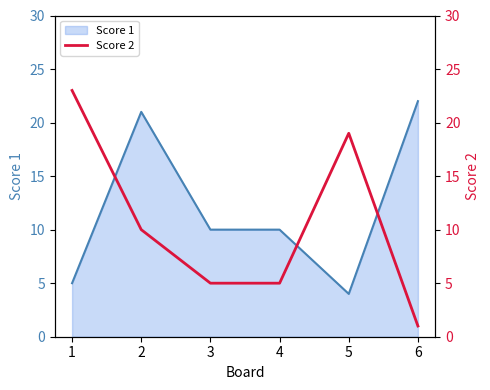

The Score 1 series shows 2 at 5. True or false?

False